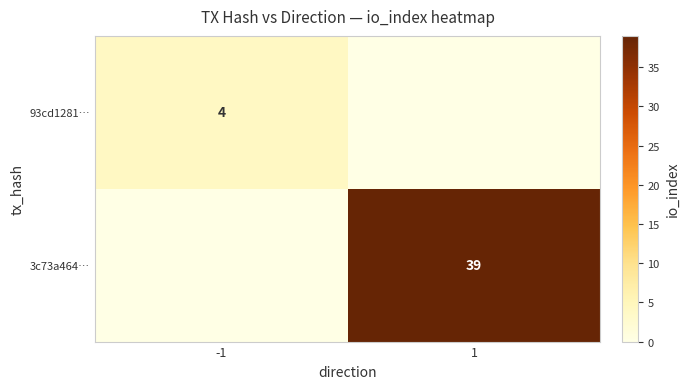

What is the maximum value shown in the chart?

39